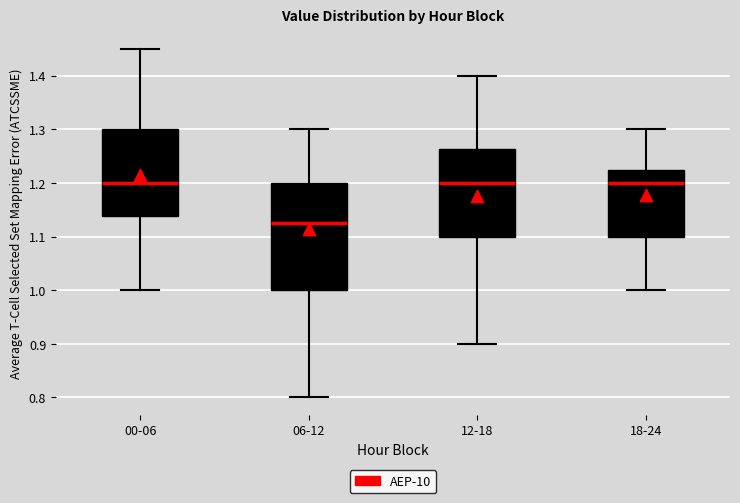

Reading left to right, read every box against the y-axis: the position of its median line, the range the box covers, and the ends of its whiskers. The values are not printed on the chart, so give them approximately, as read against the axis.

00-06: median 1.20, box 1.14 to 1.30, whiskers 1.00 to 1.45
06-12: median 1.13, box 1.00 to 1.20, whiskers 0.80 to 1.30
12-18: median 1.20, box 1.10 to 1.26, whiskers 0.90 to 1.40
18-24: median 1.20, box 1.10 to 1.23, whiskers 1.00 to 1.30